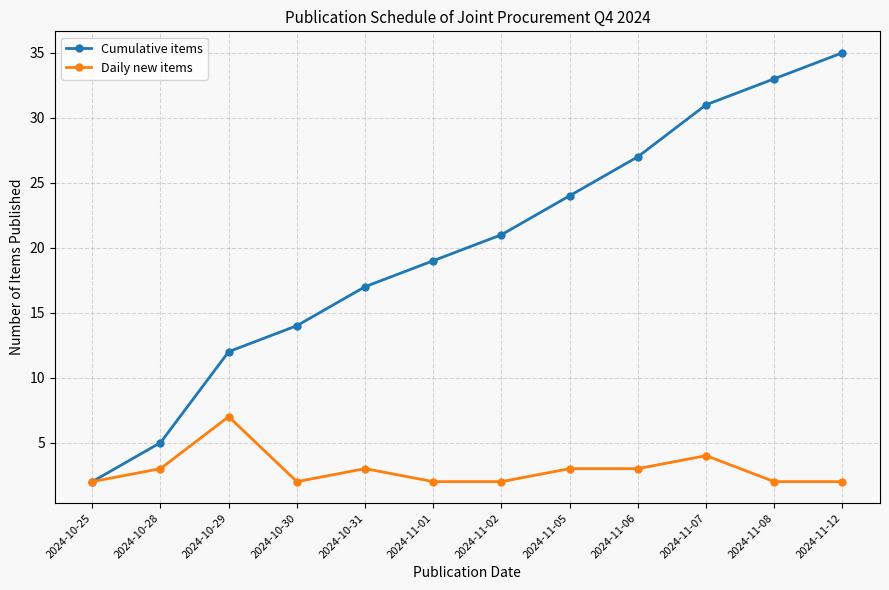

What is the value of the Cumulative items point at the 12th from the left?

35